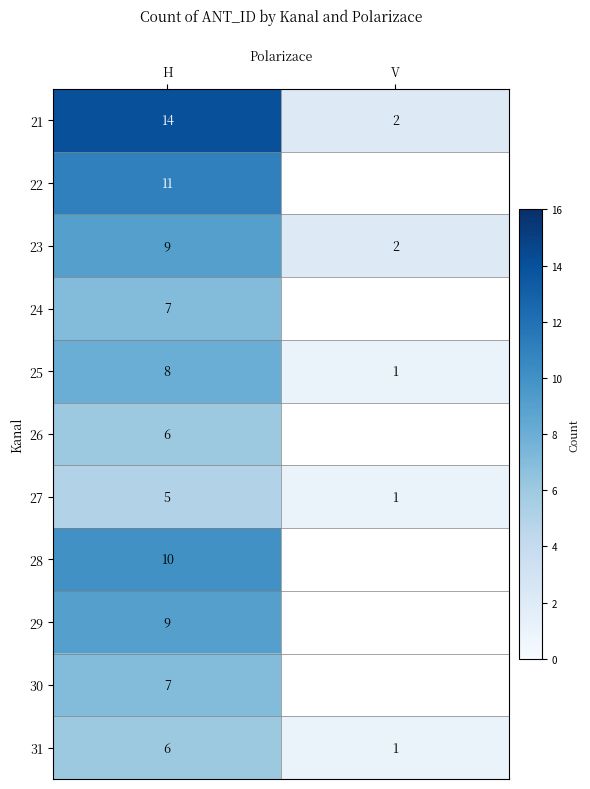

The 25 series shows 8 at H. True or false?

True